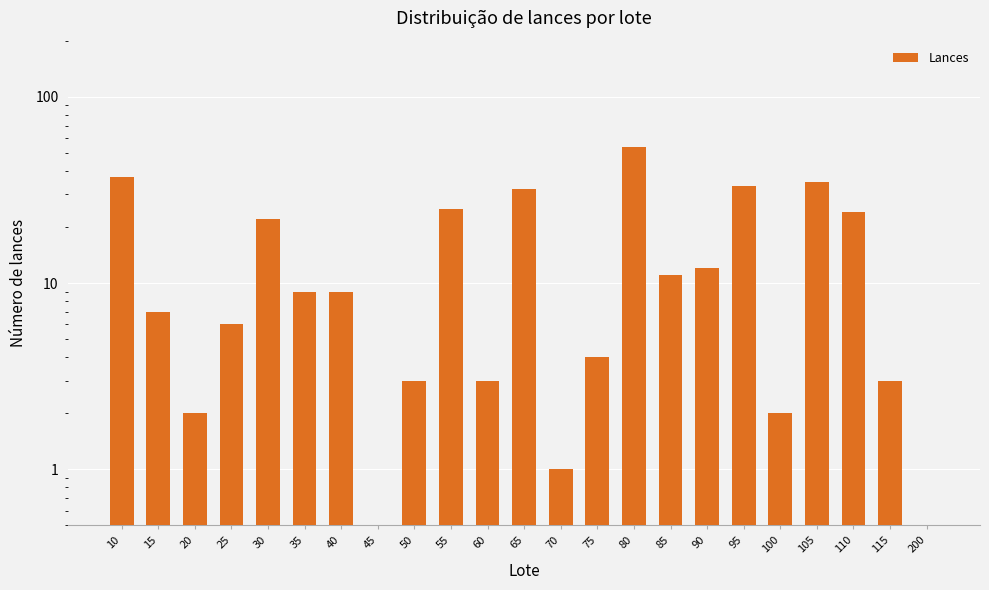

Rank the categories by value from lowest to highest.

45, 200, 70, 20, 100, 50, 60, 115, 75, 25, 15, 35, 40, 85, 90, 30, 110, 55, 65, 95, 105, 10, 80